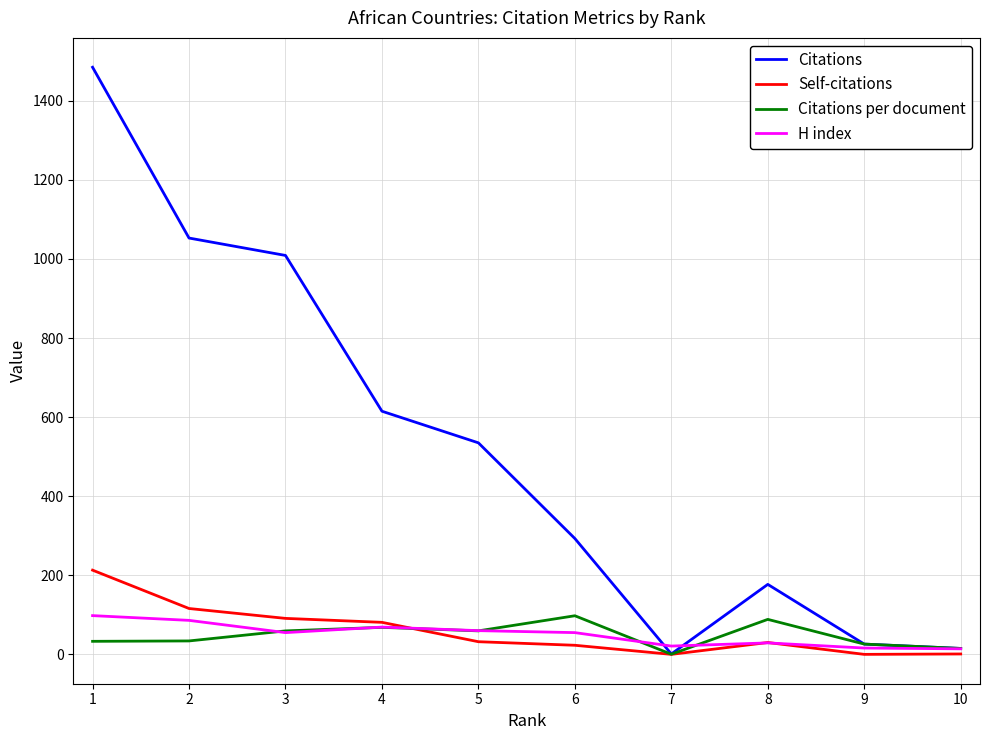

What is the average value of the H index series?

50.3